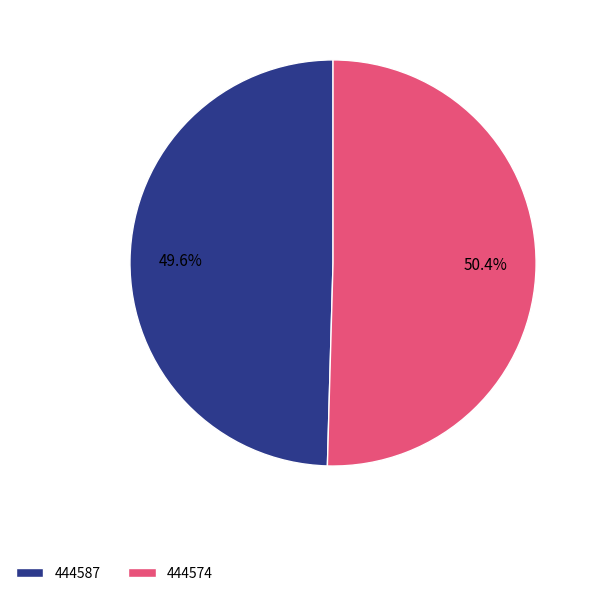

Rank the categories by value from highest to lowest.

444574, 444587